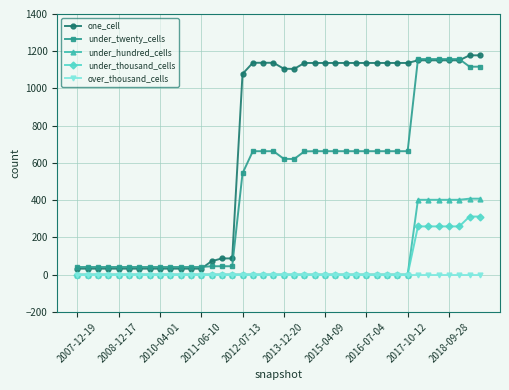

What are all the series names shown in the legend?

one_cell, under_twenty_cells, under_hundred_cells, under_thousand_cells, over_thousand_cells